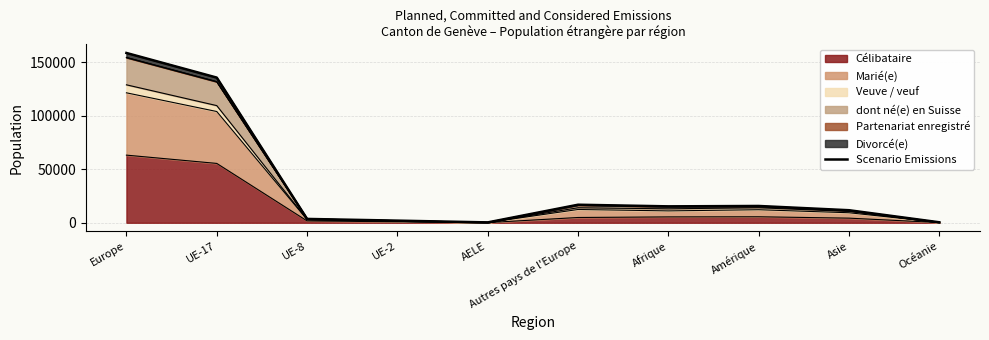

Does the chart have visible grid lines?

Yes